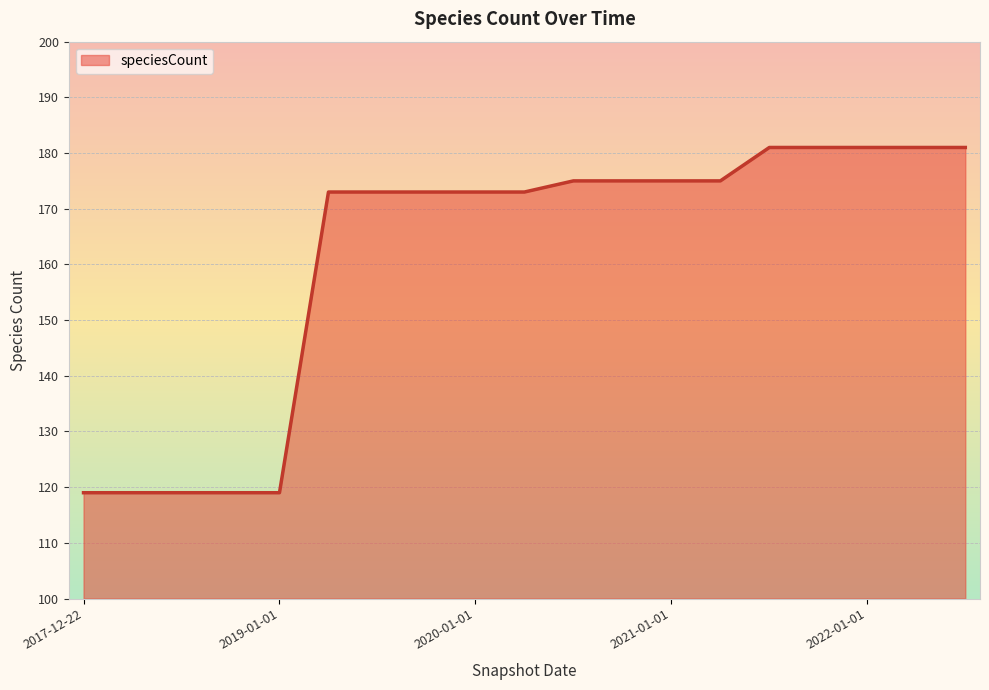

Reading left to right, transcribe all the data shown in this chart.

119	119	119	119	119	173	173	173	173	173	175	175	175	175	181	181	181	181	181